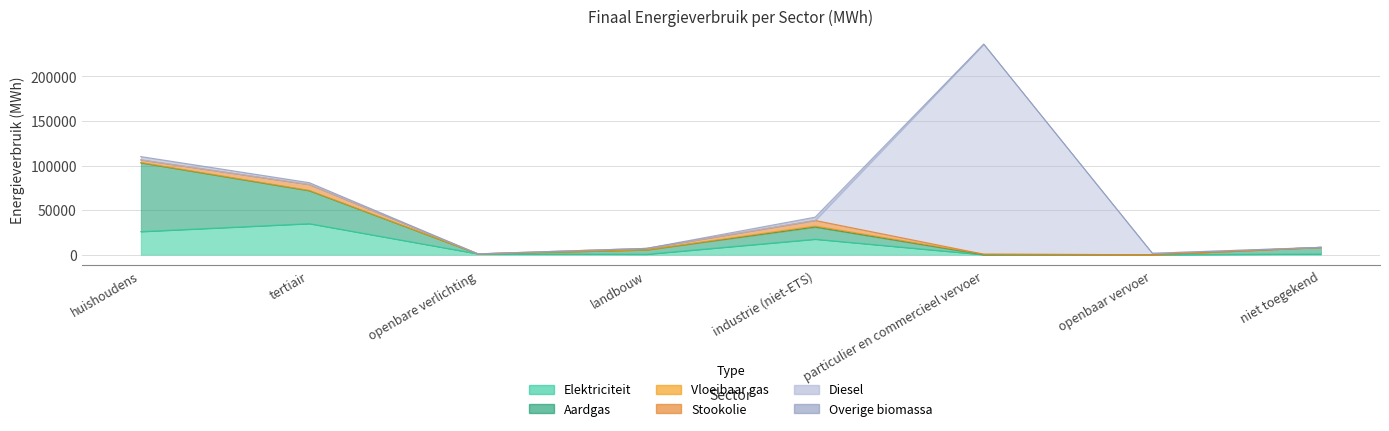

Where is the first local minimum for Aardgas?

openbare verlichting